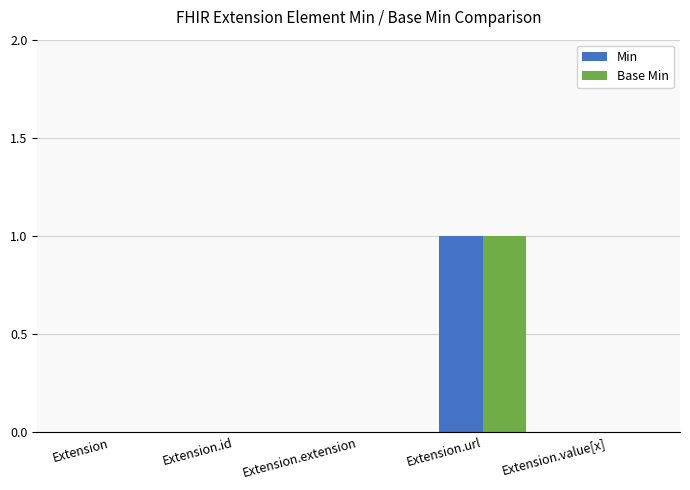

The value of Base Min at Extension.extension is 0. True or false?

True